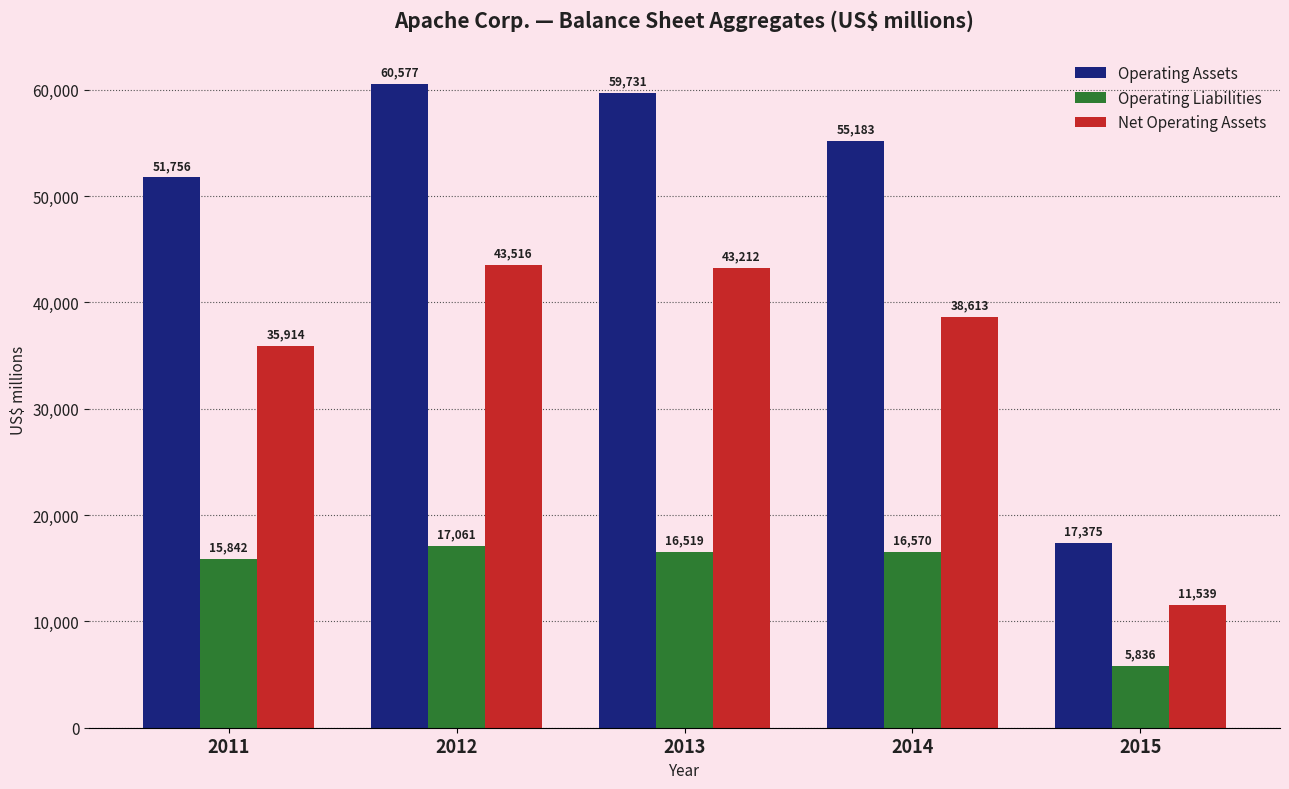

Reading left to right, what are all the values shown in this chart?

Operating Assets: 2011=51756	2012=60577	2013=59731	2014=55183	2015=17375
Operating Liabilities: 2011=15842	2012=17061	2013=16519	2014=16570	2015=5836
Net Operating Assets: 2011=35914	2012=43516	2013=43212	2014=38613	2015=11539